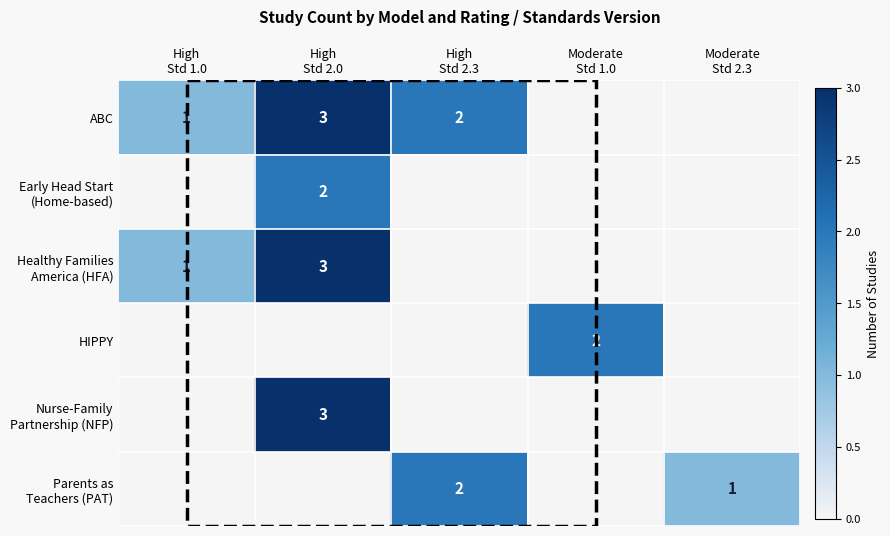

How many Healthy Families America (HFA) values are between 0 and 1?

4